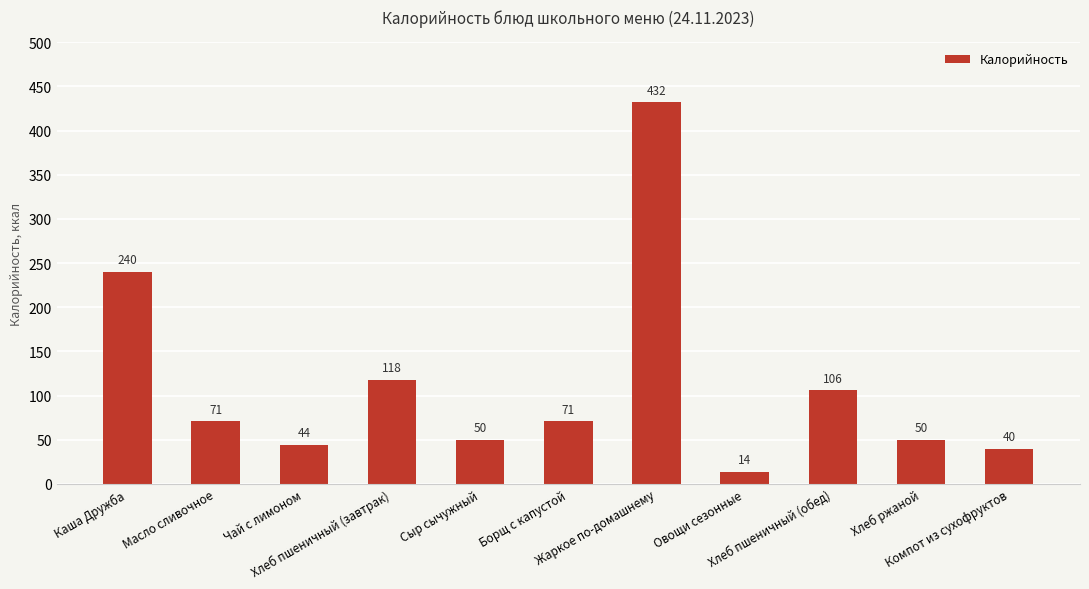

What is the difference between the second highest and minimum values?

226